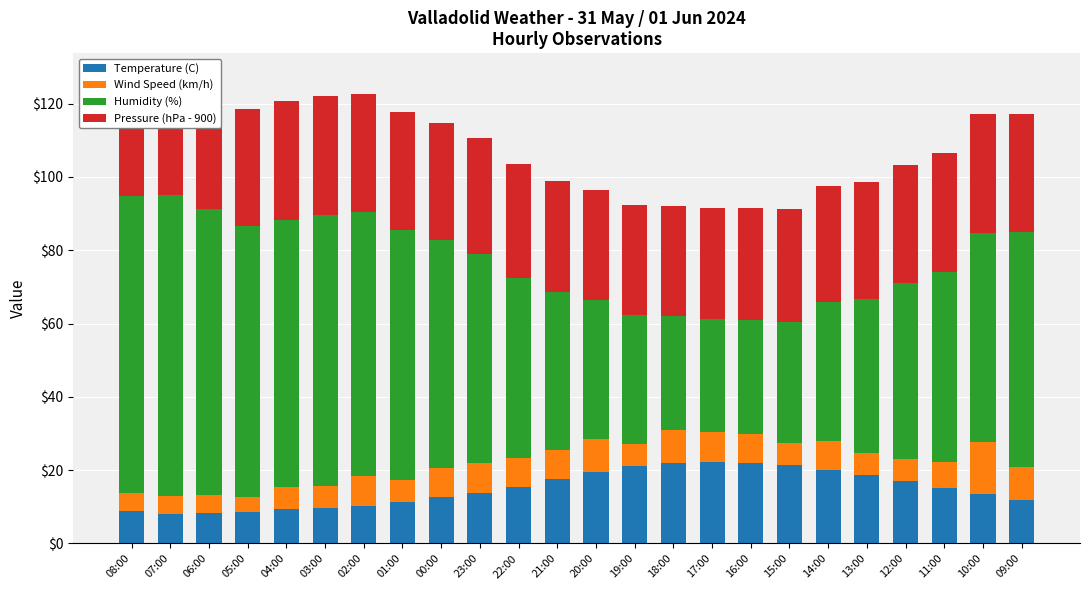

Is it true that Temperature (C) equals 11.9 at 09:00?

True